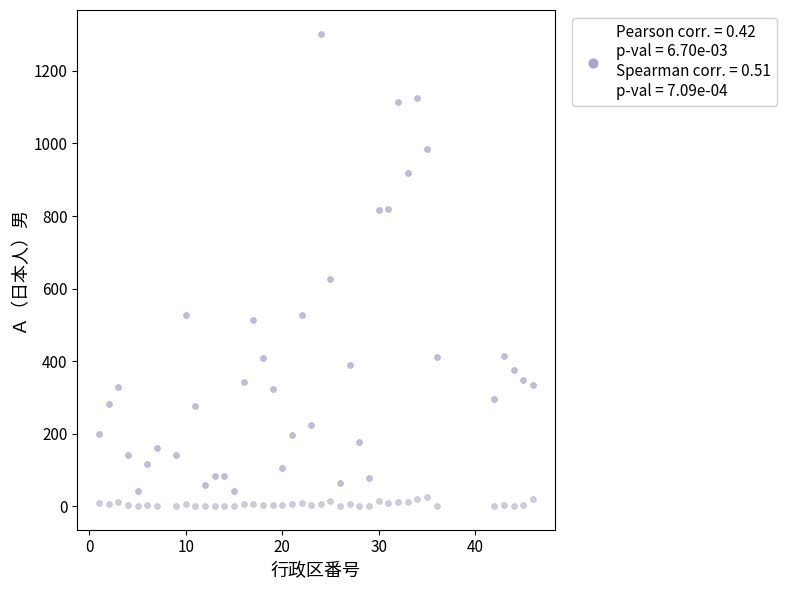

Across all series, what Y value is closest to 651?

625